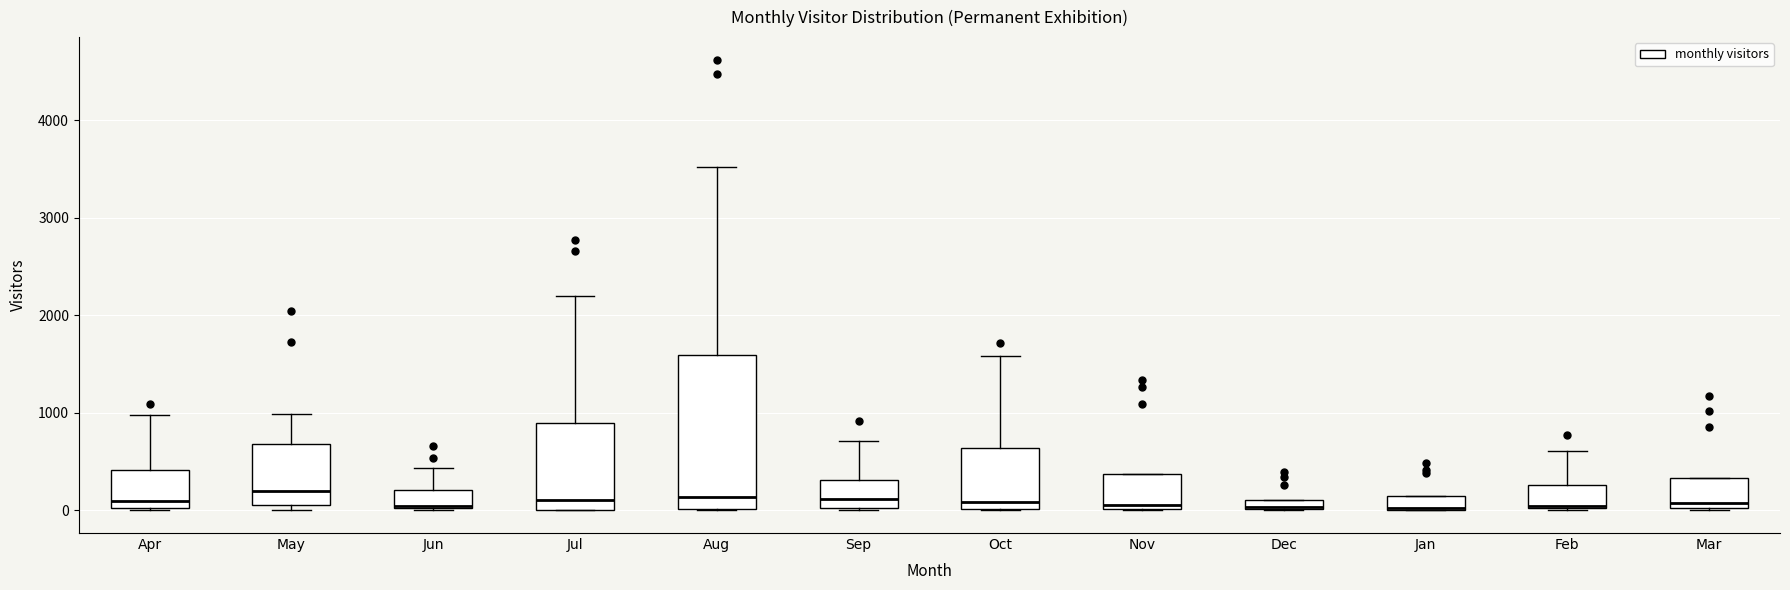

Comparing the boxes themselves (not the whiskers), which one is the tallest?

Aug